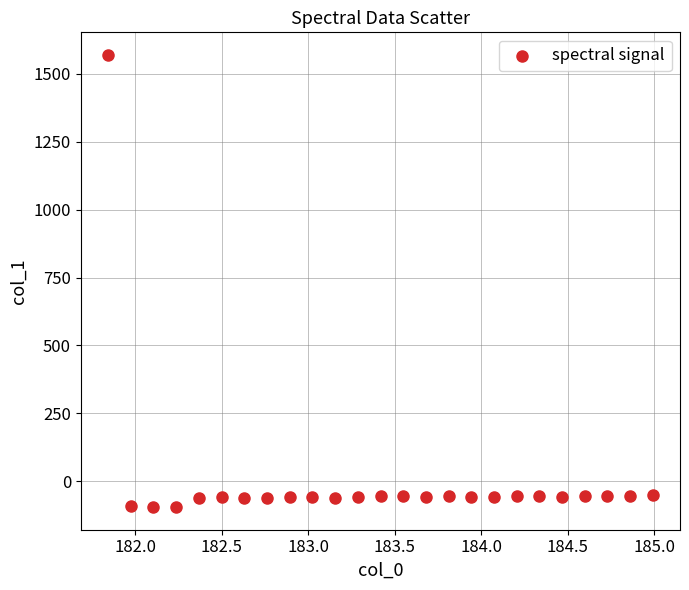

What is the range of Y values (max minus min)?

1665.5